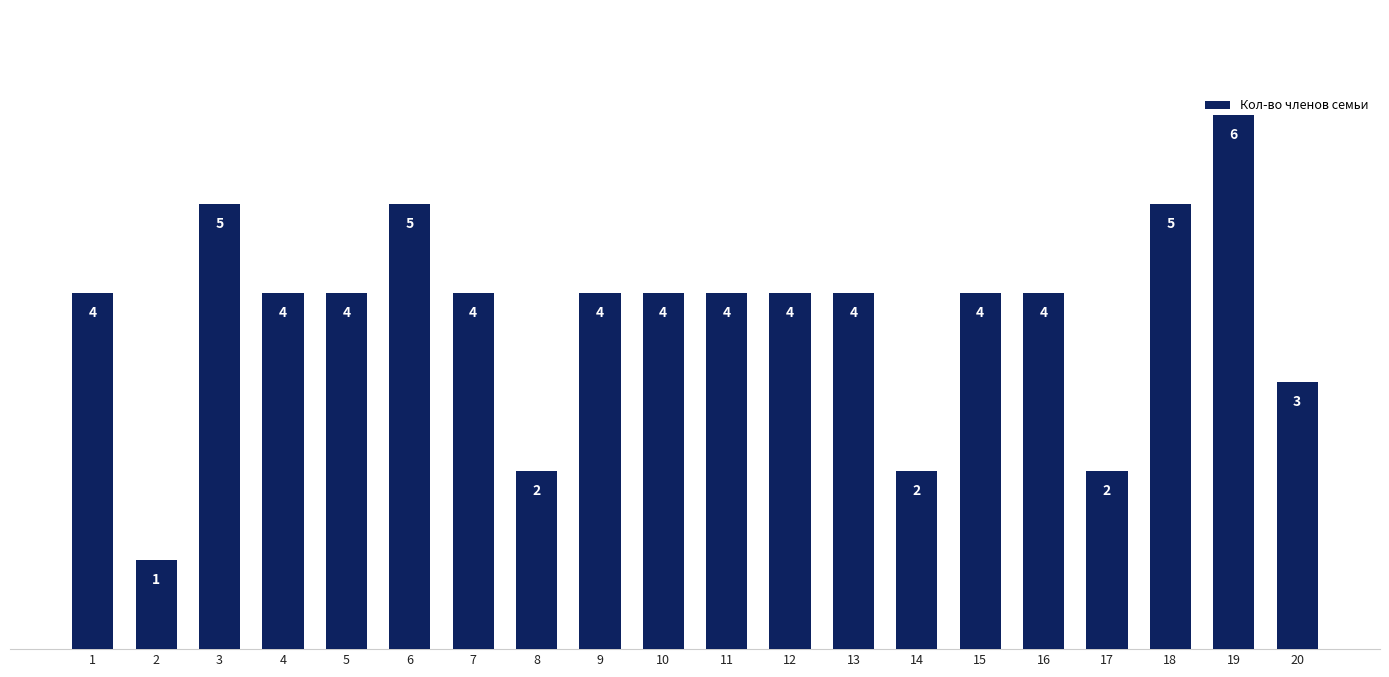

How many data points are less than 4?

5